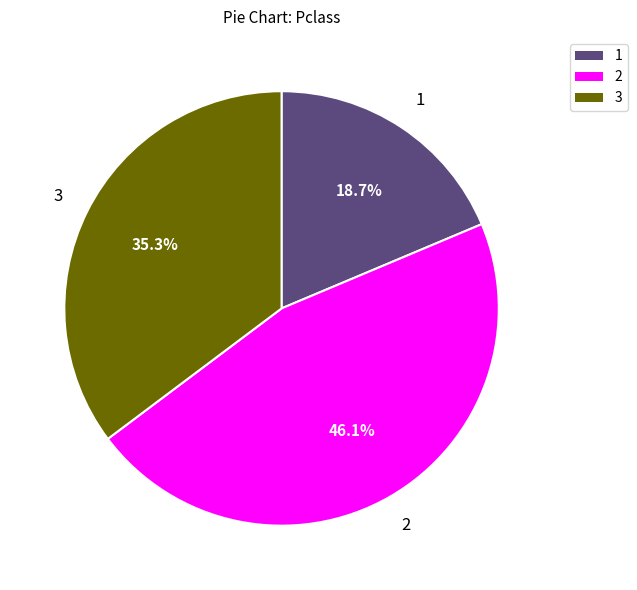

To the nearest percent, what is the difference between the largest and smallest slice percentages?

27%